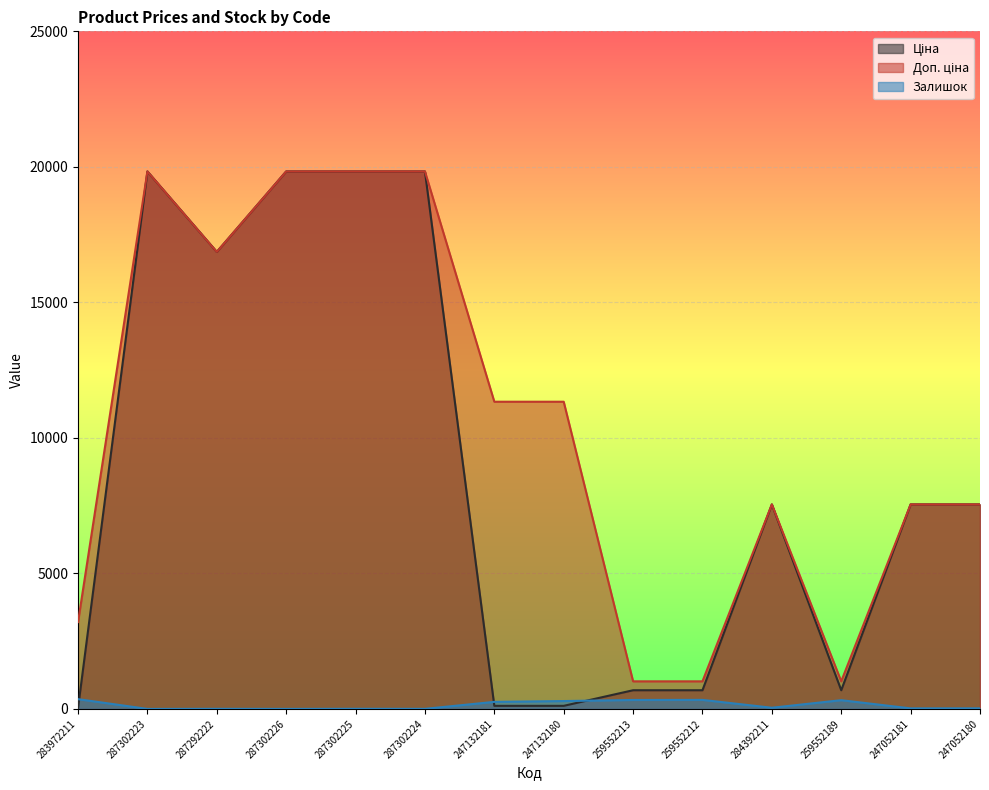

What is the average value of the Ціна series?

8653.7